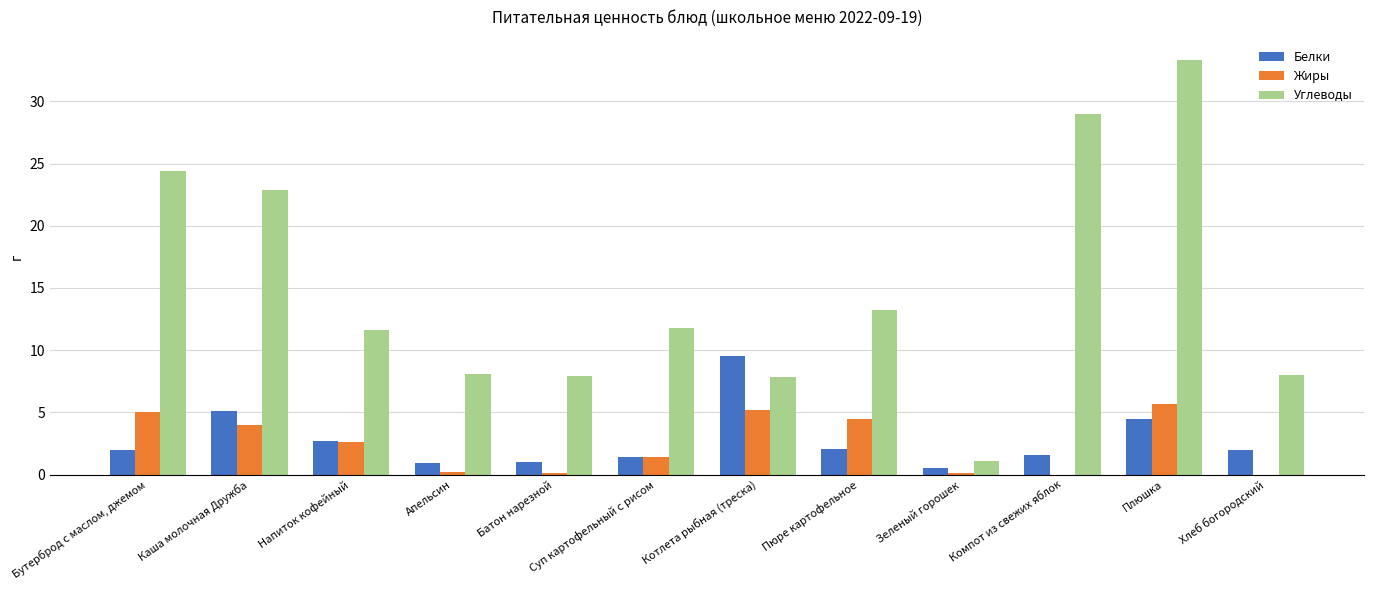

Which series has the largest total across all categories?

Углеводы